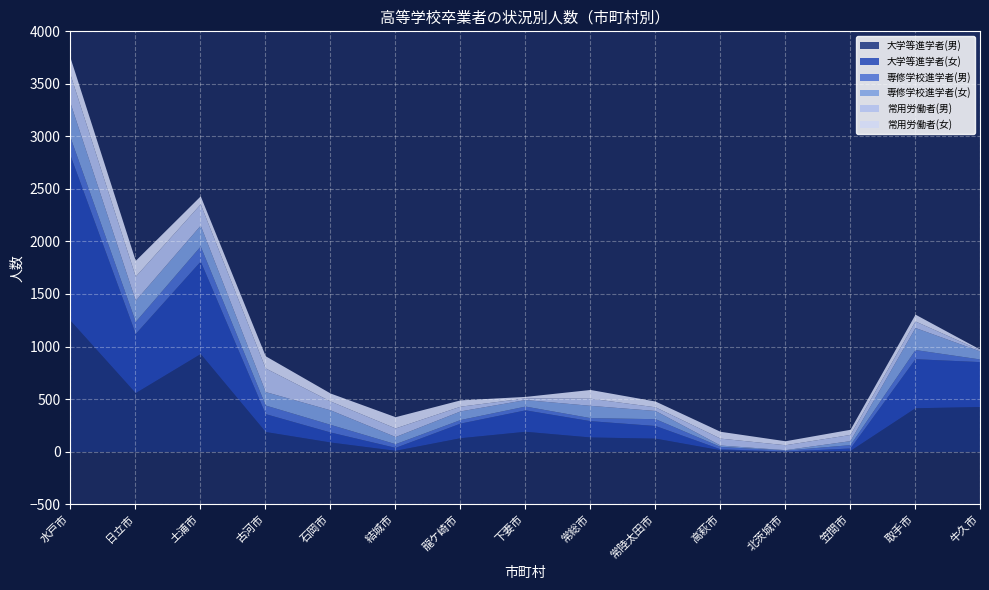

Which has a higher value, 常陸太田市 or 常総市?

常総市